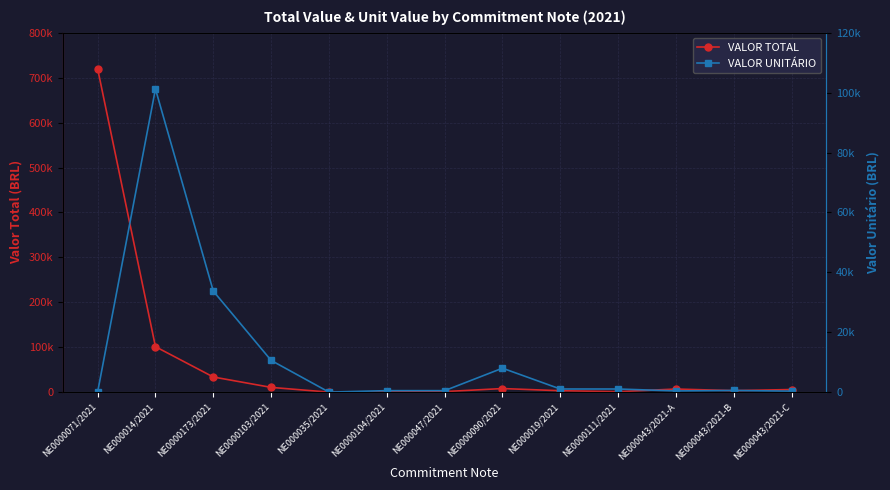

What is the approximate value of VALOR UNITÁRIO at NE0000173/2021?

33741.0